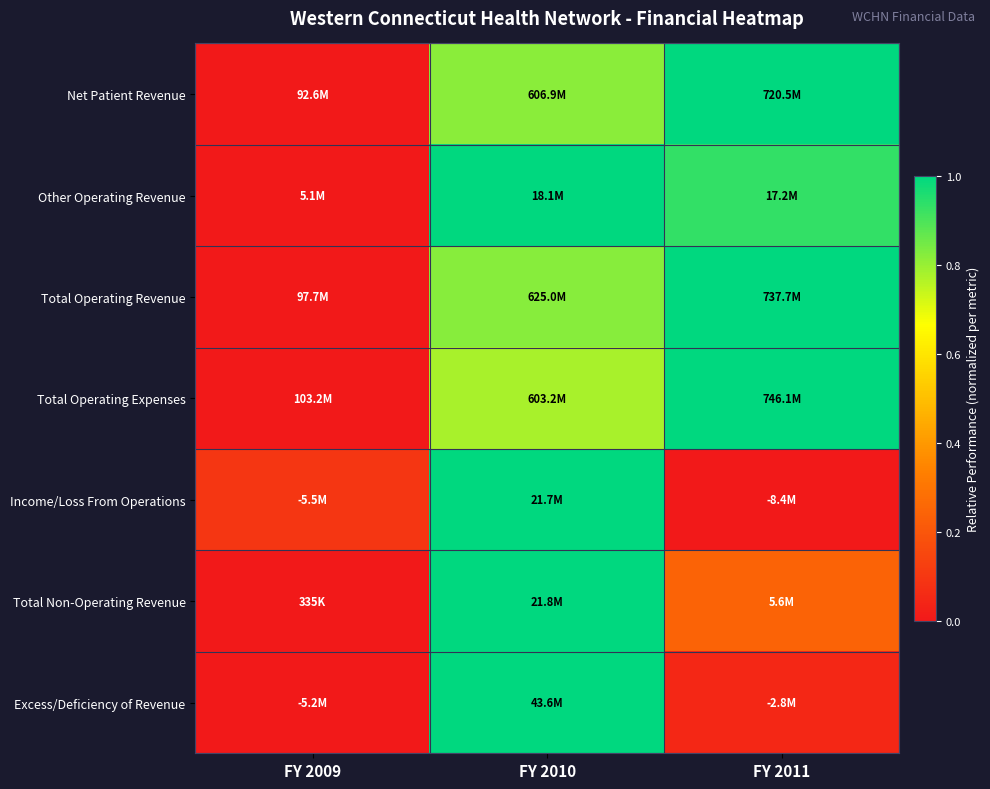

Reading left to right, list all the values displayed in this chart.

Net Patient Revenue: FY 2009=0.0	FY 2010=0.8	FY 2011=1.0
Other Operating Revenue: FY 2009=0.0	FY 2010=1.0	FY 2011=0.9
Total Operating Revenue: FY 2009=0.0	FY 2010=0.8	FY 2011=1.0
Total Operating Expenses: FY 2009=0.0	FY 2010=0.8	FY 2011=1.0
Income/Loss From Operations: FY 2009=0.1	FY 2010=1.0	FY 2011=0.0
Total Non-Operating Revenue: FY 2009=0.0	FY 2010=1.0	FY 2011=0.2
Excess/Deficiency of Revenue: FY 2009=0.0	FY 2010=1.0	FY 2011=0.0